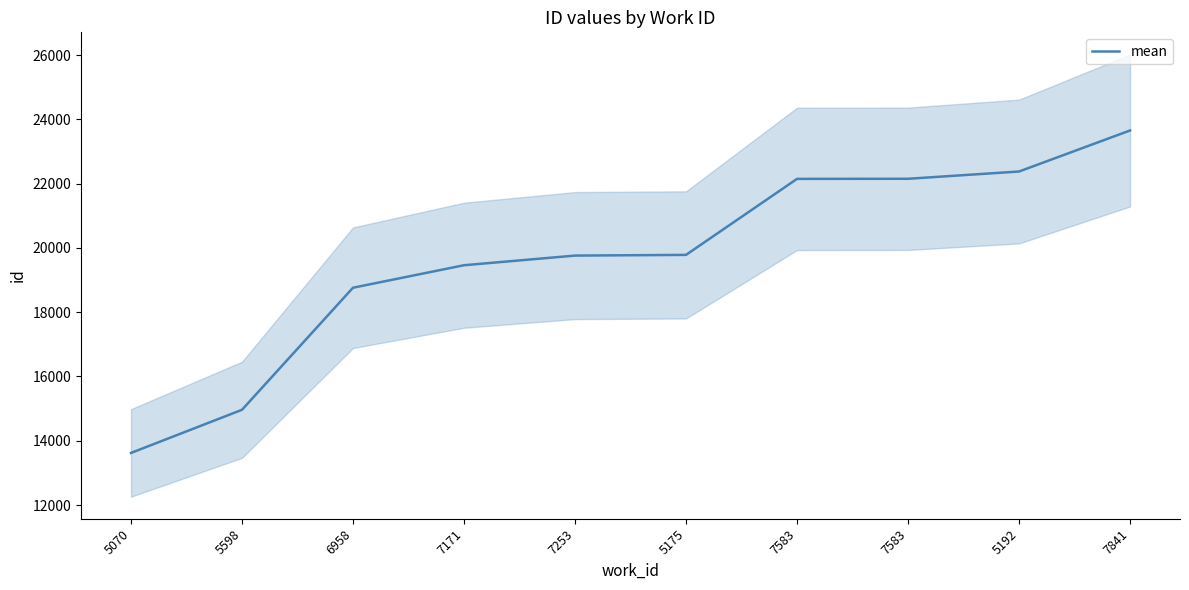

Which category has the lowest value across all series?

5070